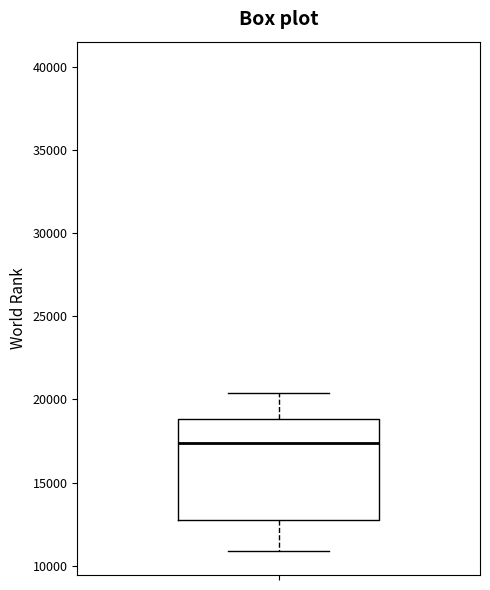

Transcribe this box plot: give where the median line is, the range the box spans, and where the two whiskers end, as read against the y-axis. The values are not printed on the chart, so give them approximately, as read against the axis.

median 17500, box 13000 to 19000, whiskers 11000 to 20500